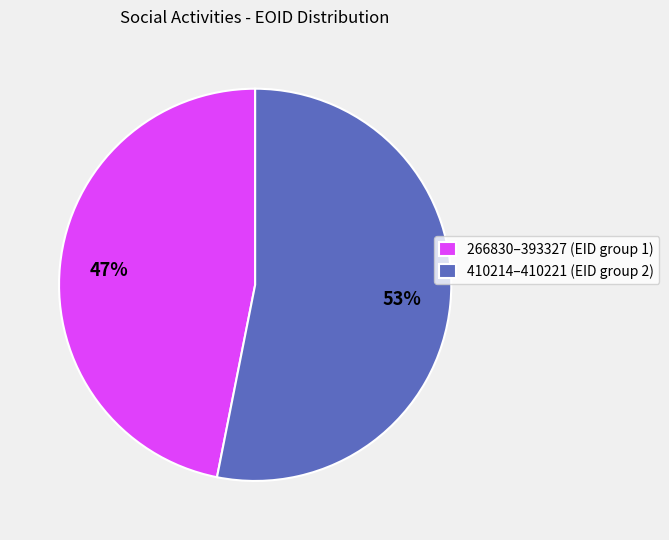

To the nearest percent, what is the average slice percentage?

50%